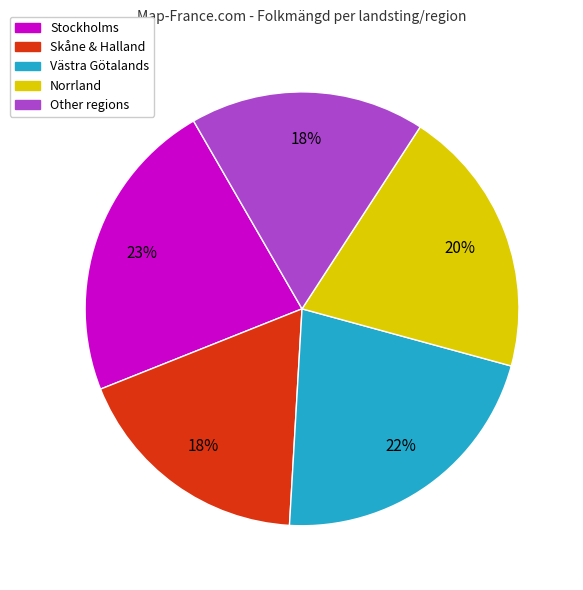

Which category has the biggest portion of the pie?

Stockholms